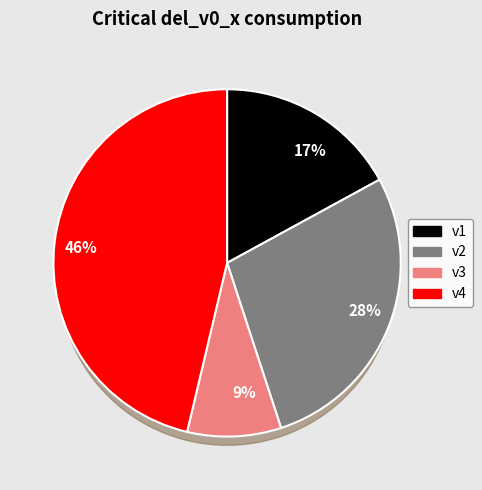

Count the number of slices in the pie.

4